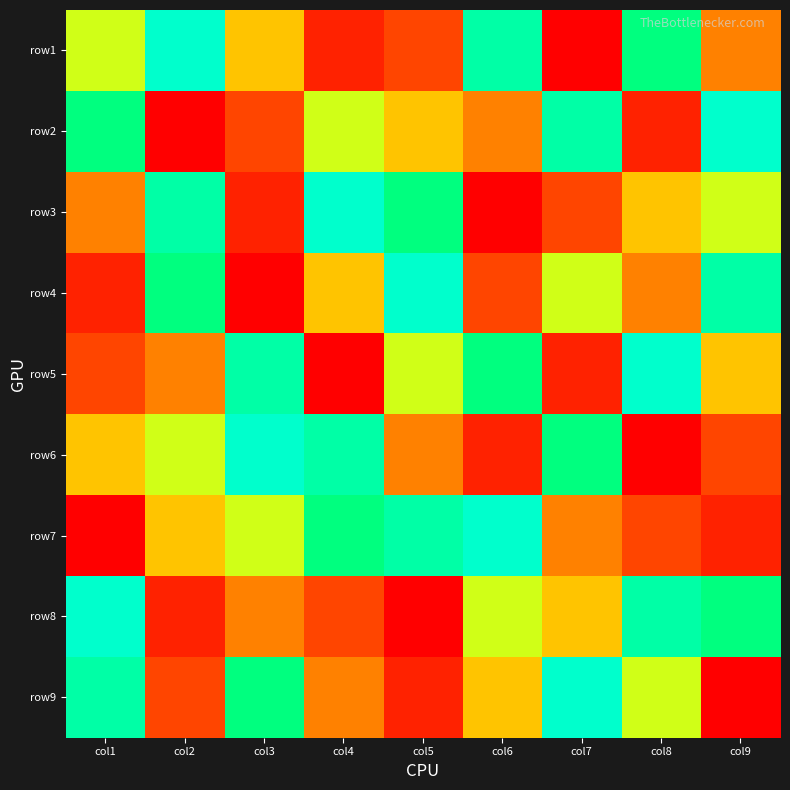

Rank the series at col9 from highest to lowest value.

row2, row4, row8, row3, row5, row1, row6, row7, row9